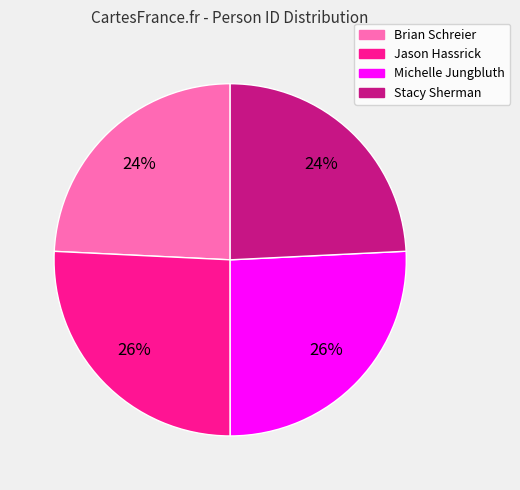

What percentage is the Michelle Jungbluth slice, to the nearest percent?

26%